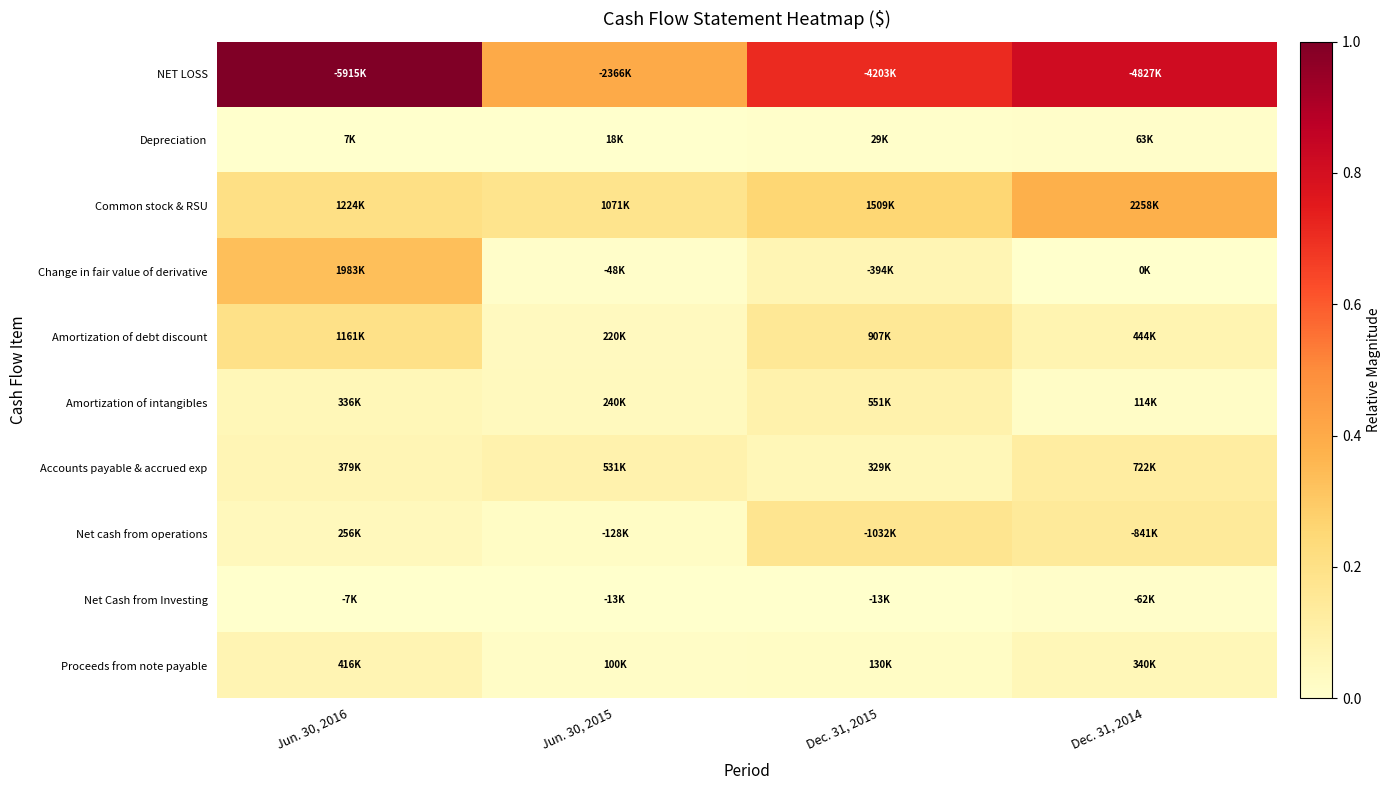

At which category is the sum across all series the highest?

Jun. 30, 2016